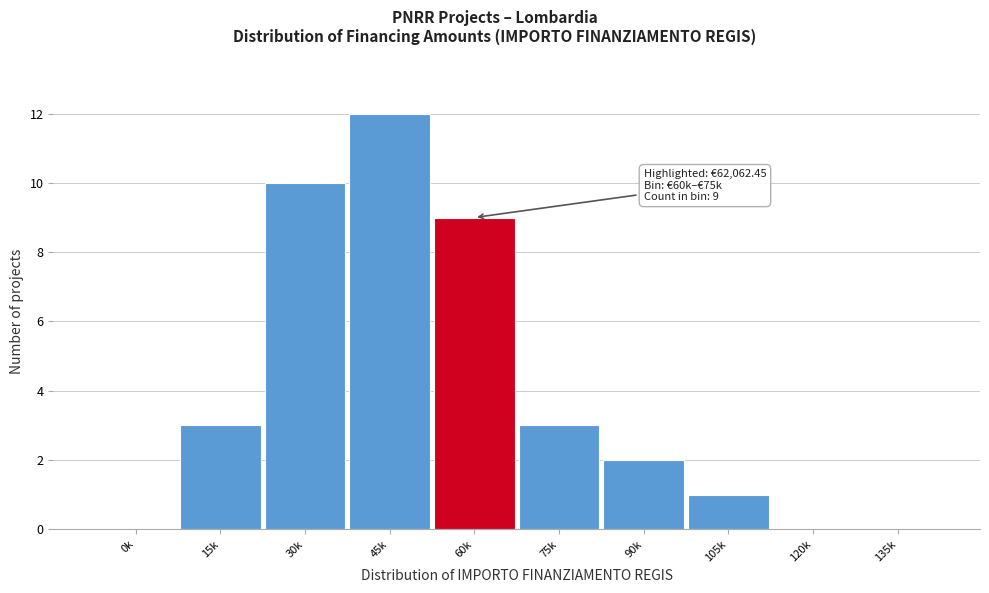

Reading left to right, transcribe all the data shown in this chart.

0k=0	15k=3	30k=10	45k=12	60k=9	75k=3	90k=2	105k=1	120k=0	135k=0